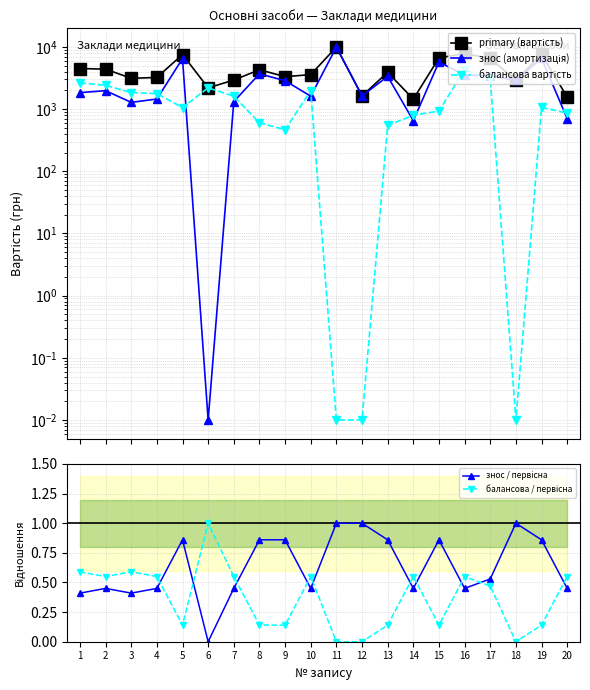

Which label corresponds to the largest value in the chart?

11